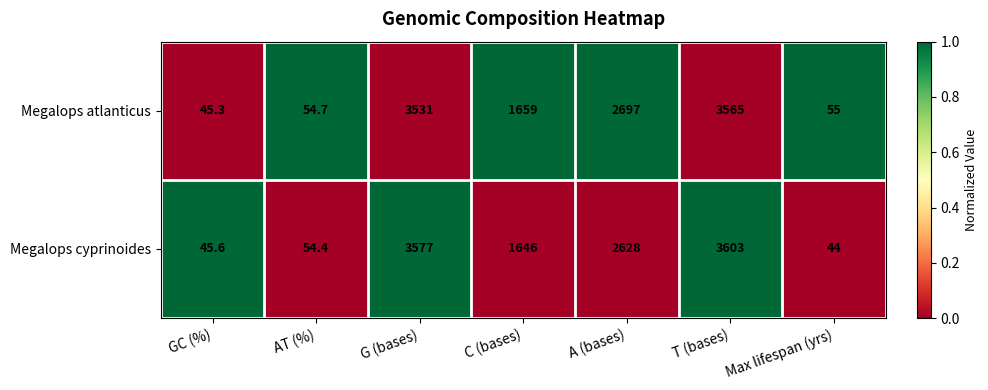

Which series has the largest range (max minus min)?

Megalops cyprinoides